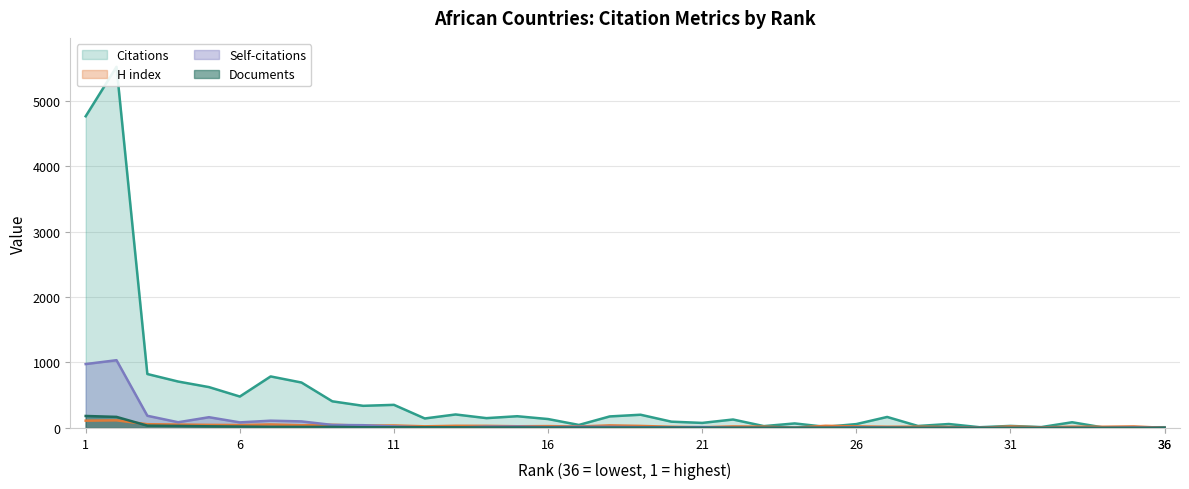

Which series has the largest total across all categories?

Citations